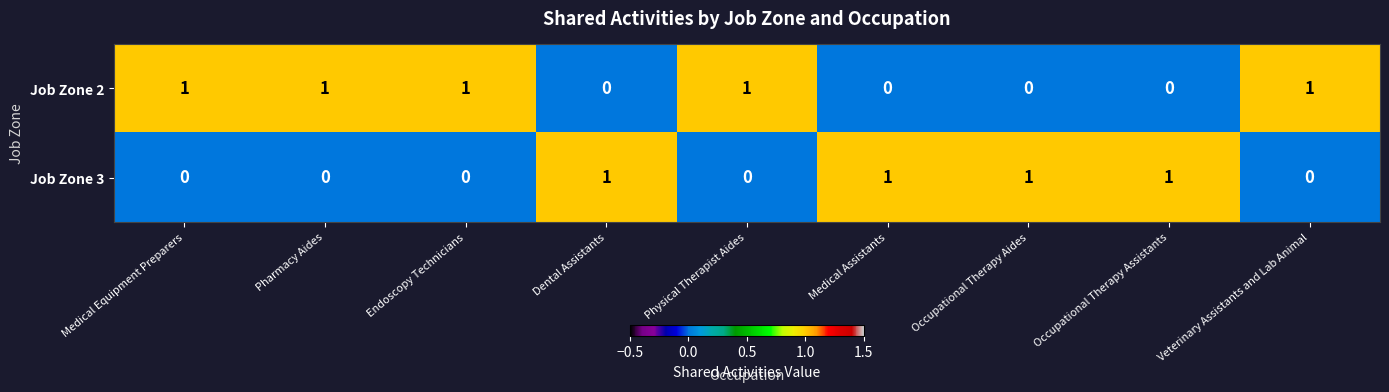

Rank the series at Veterinary Assistants and Lab Animal from highest to lowest value.

Job Zone 2, Job Zone 3